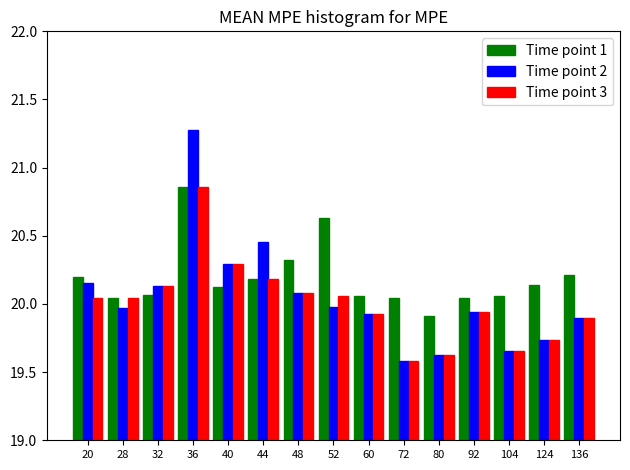

What are all the series names shown in the legend?

Time point 1, Time point 2, Time point 3